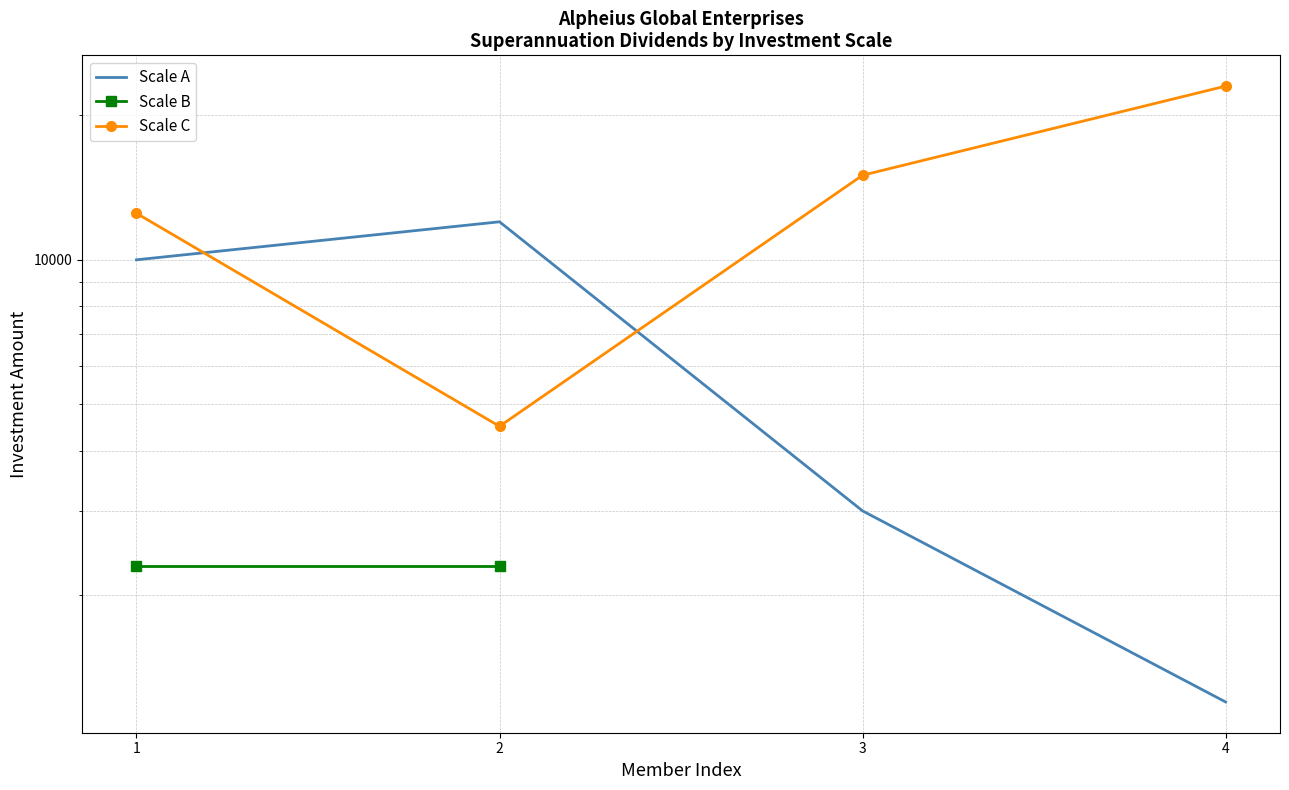

How many times do Scale C and Scale A cross each other?

2